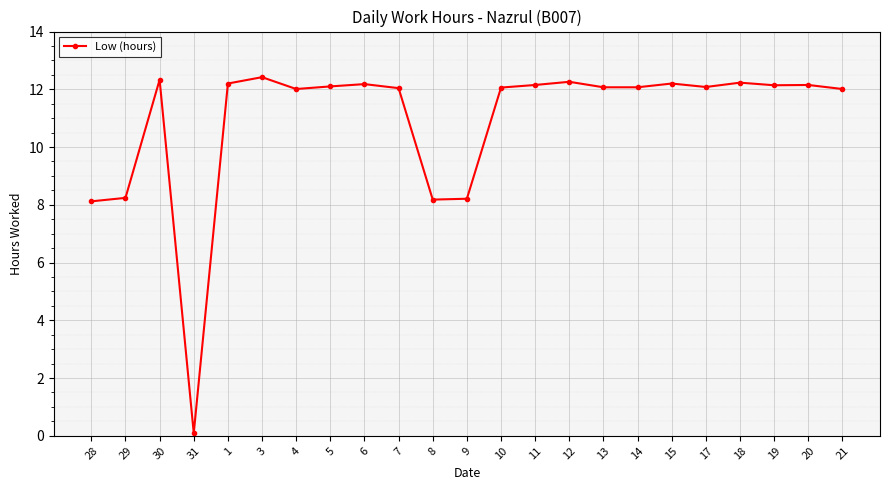

The chart shows a value of 15.7 at 4. True or false?

False